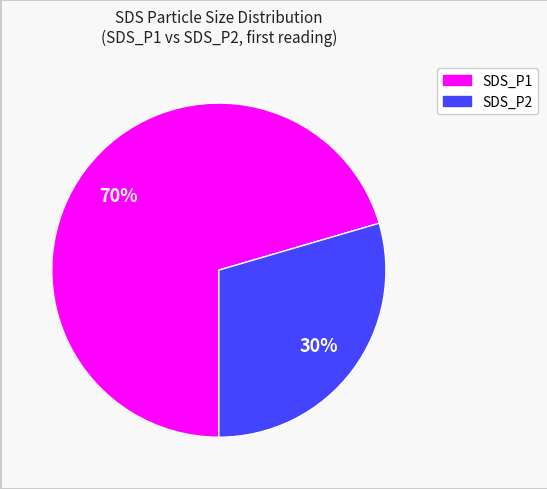

Do SDS_P1 and SDS_P2 together represent more than half of the pie?

Yes